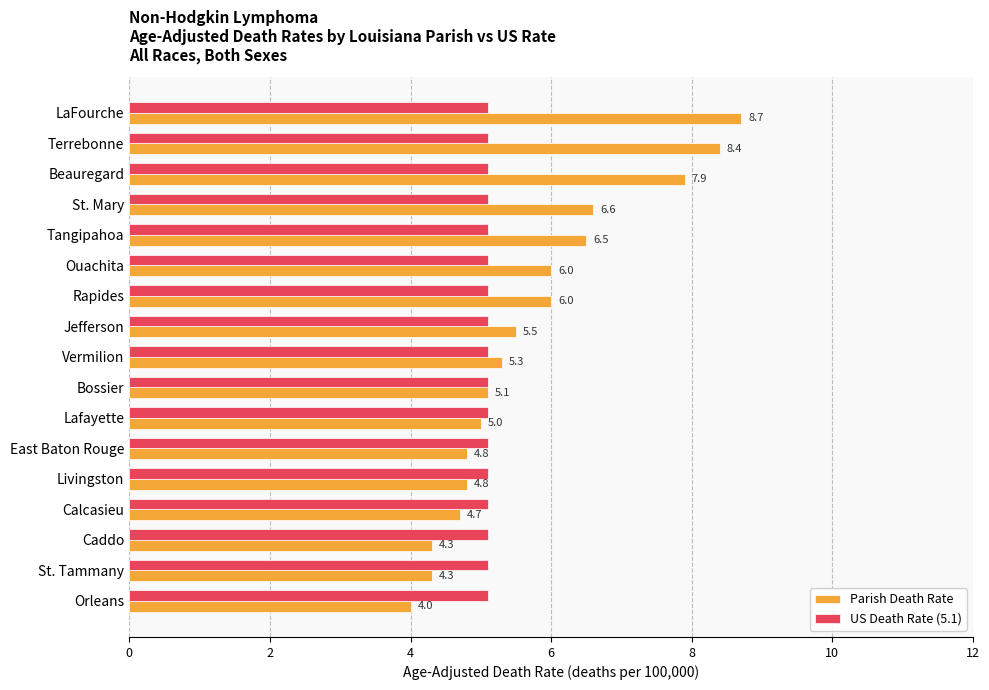

What is the maximum value shown in the chart?

8.7